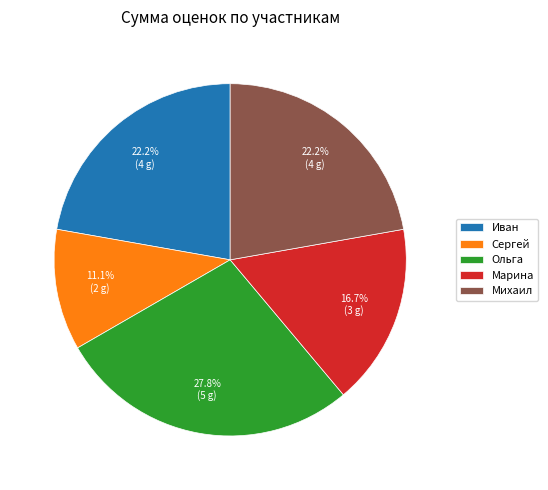

What is the total percentage of Иван and Сергей?

33.3%